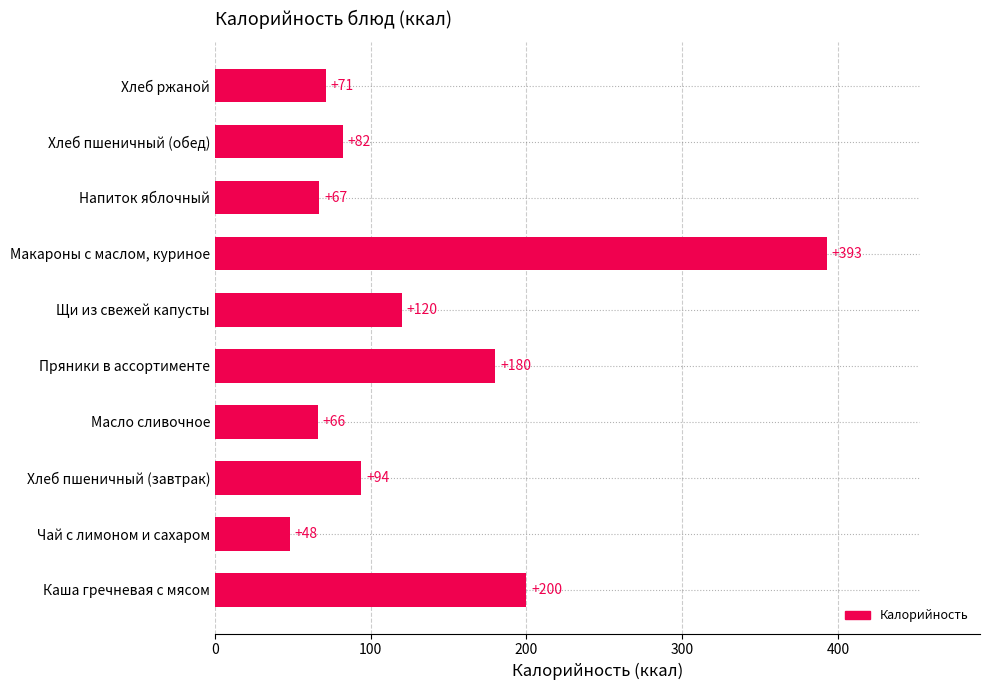

True or false: the data shows 200 at Каша гречневая с мясом.

True